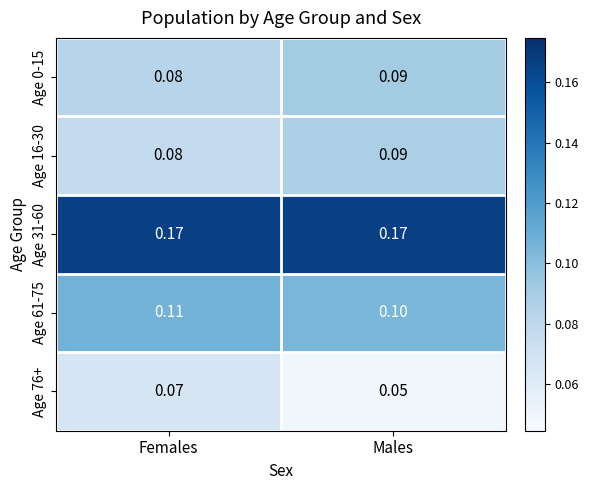

At which label is Age 0-15 closest to 0?

Females